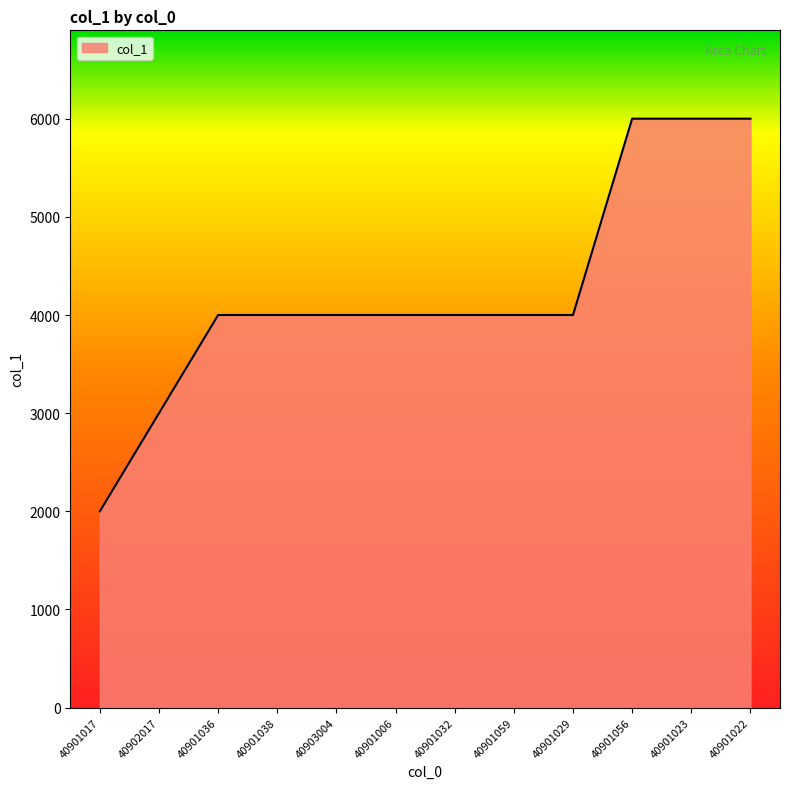

Reading left to right, transcribe all the data shown in this chart.

40901017=2000	40902017=3000	40901036=4000	40901038=4000	40903004=4000	40901006=4000	40901032=4000	40901059=4000	40901029=4000	40901056=6000	40901023=6000	40901022=6000